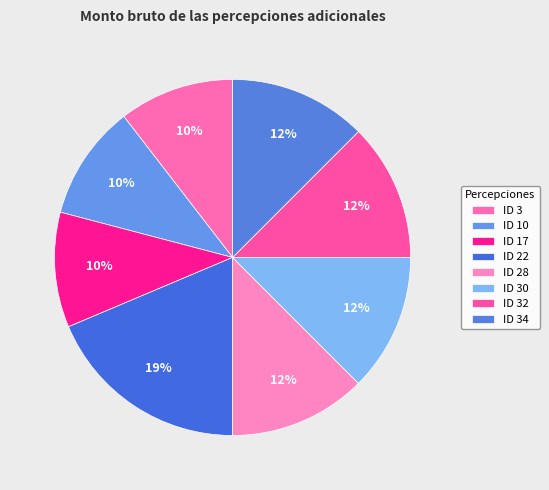

What percentage is the ID 28 slice, to the nearest percent?

12%